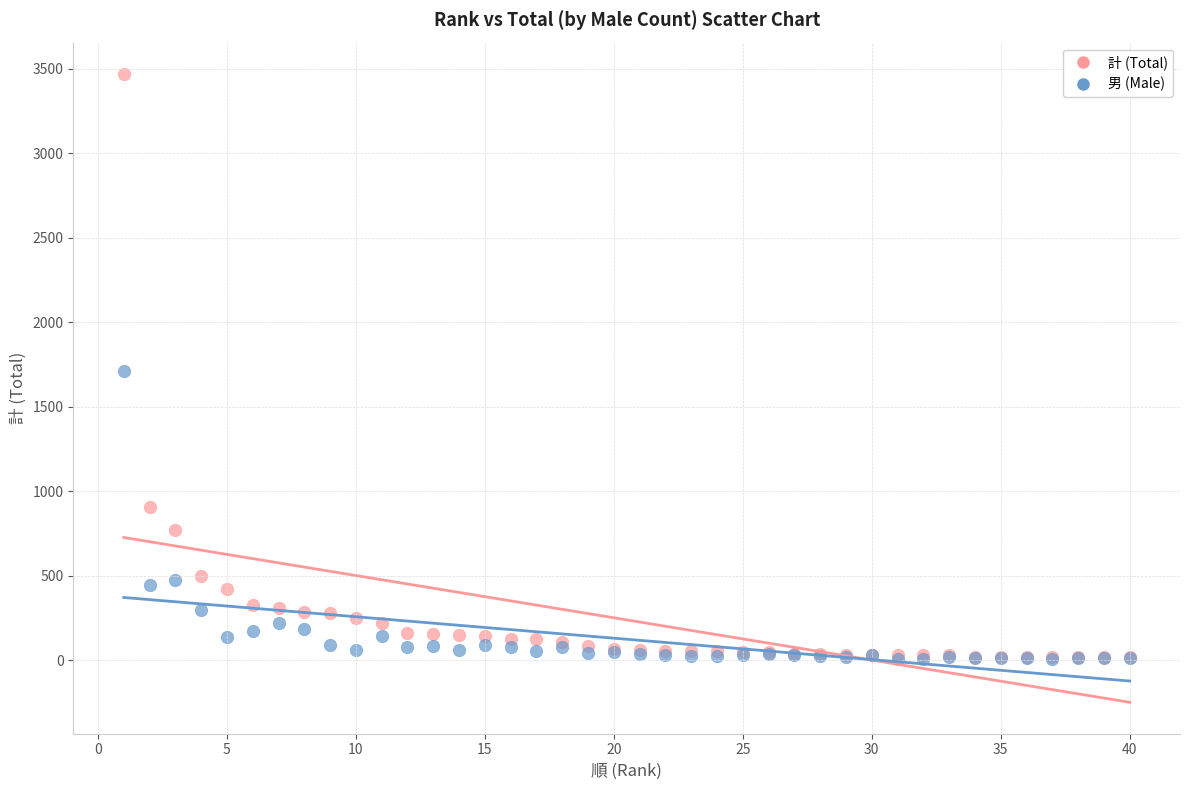

In the 男 (Male) series, what Y value is closest to 859?

476